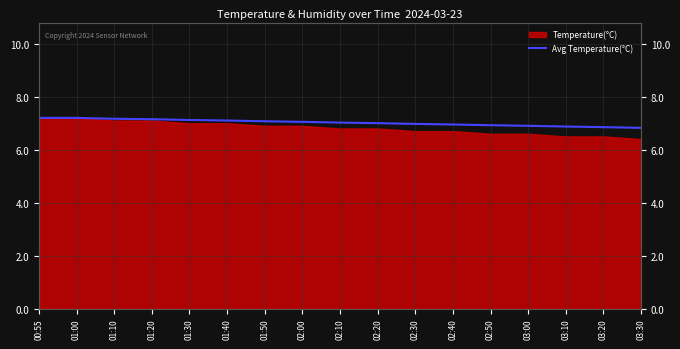

What value does the data have at 01:40?

7.1